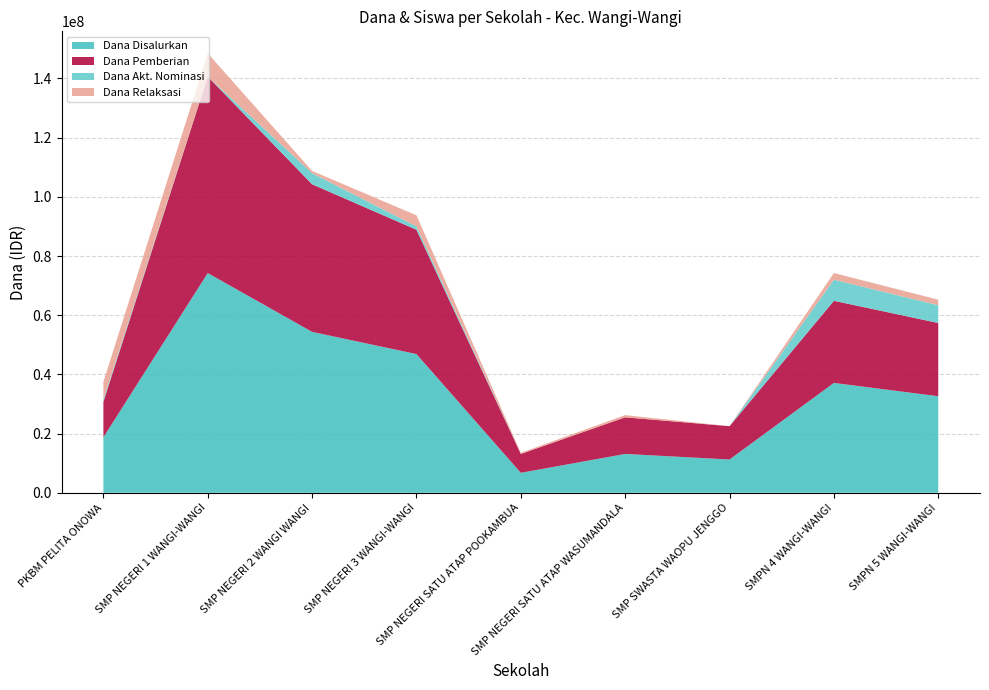

Reading left to right, extract all data points from this chart.

Dana Disalurkan: 18750000	74250000	54375000	46875000	6750000	13125000	11250000	37125000	32625000
Dana Pemberian: 12000000	66375000	49875000	42000000	6375000	12375000	11250000	27750000	24750000
Dana Akt. Nominasi: 750000	0	3750000	1125000	0	0	0	7125000	6000000
Dana Relaksasi: 6000000	7875000	750000	3750000	375000	750000	0	2250000	1875000
Siswa Pemberian: 17	101	77	66	11	18	19	46	37